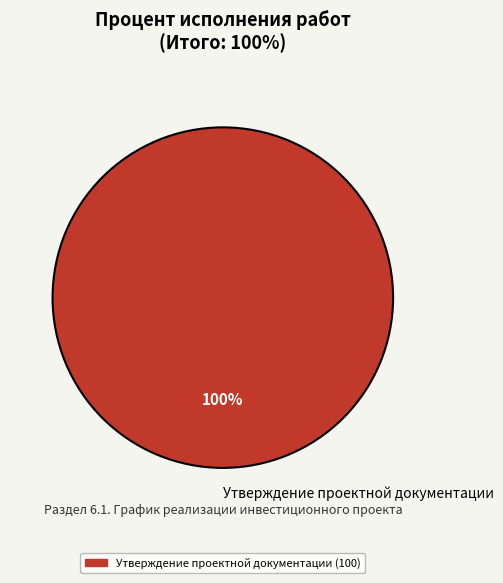

Which category accounts for the majority?

Утверждение проектной документации